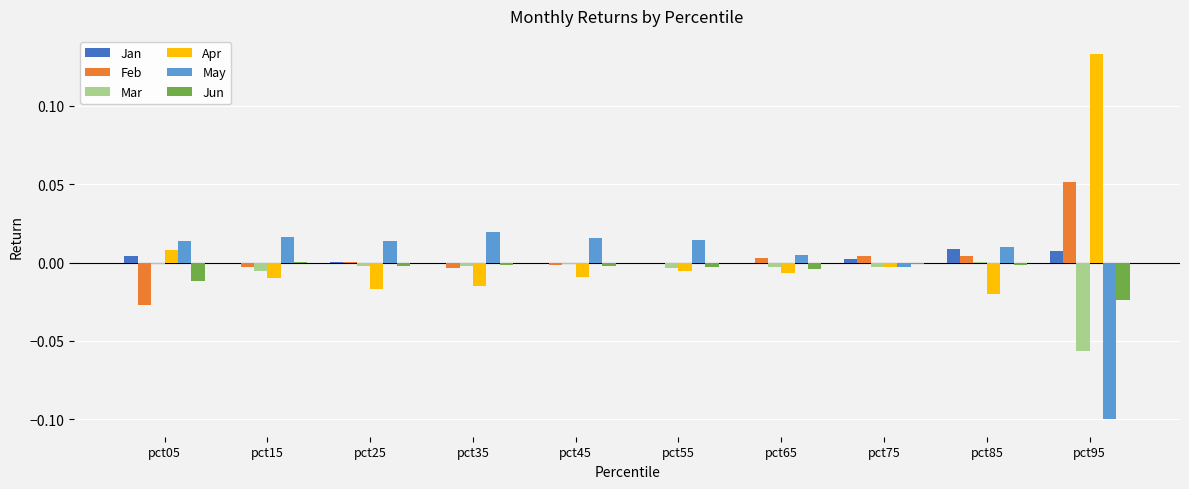

Is the value of Apr at pct95 greater than the value of Jan at pct75?

Yes